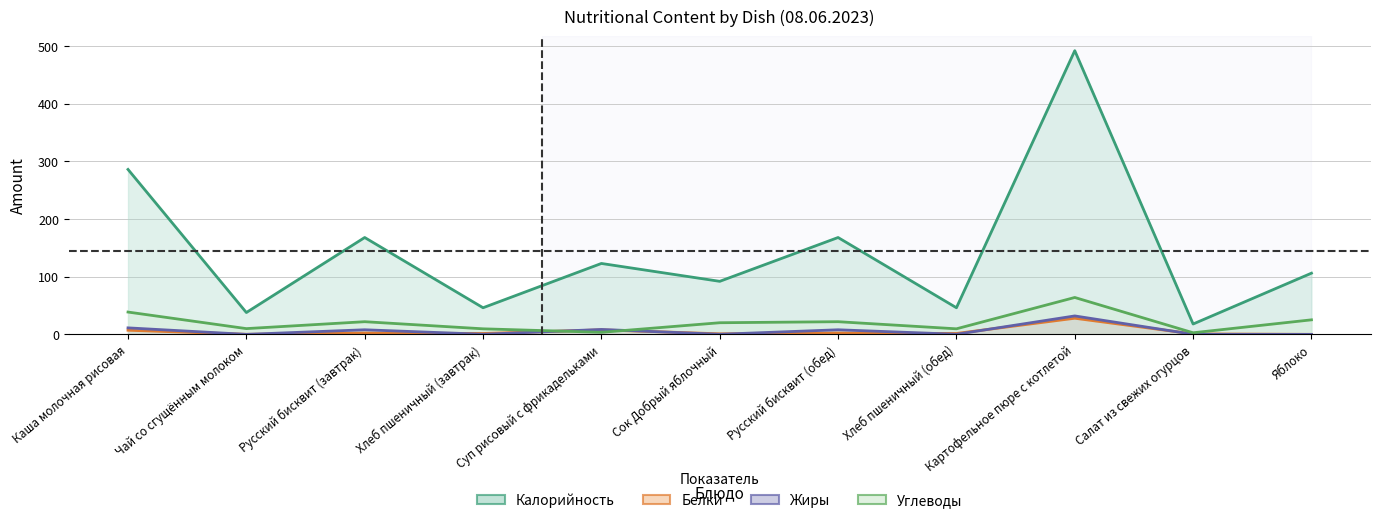

Rank the series by their maximum value, from highest to lowest.

Калорийность, Углеводы, Жиры, Белки